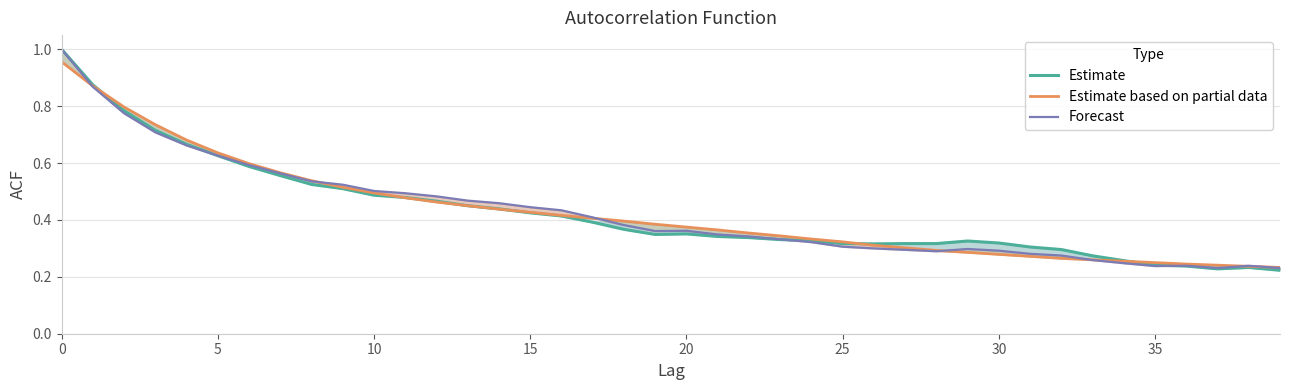

At how many categories does at least one series exceed 0?

40